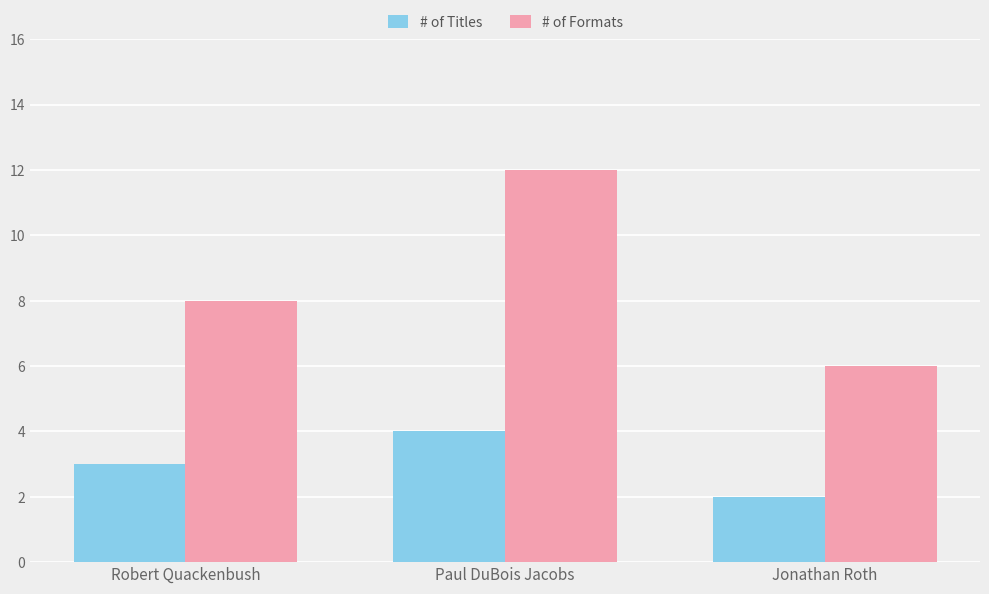

What is the label of the 2nd bar from the left?

Paul DuBois Jacobs